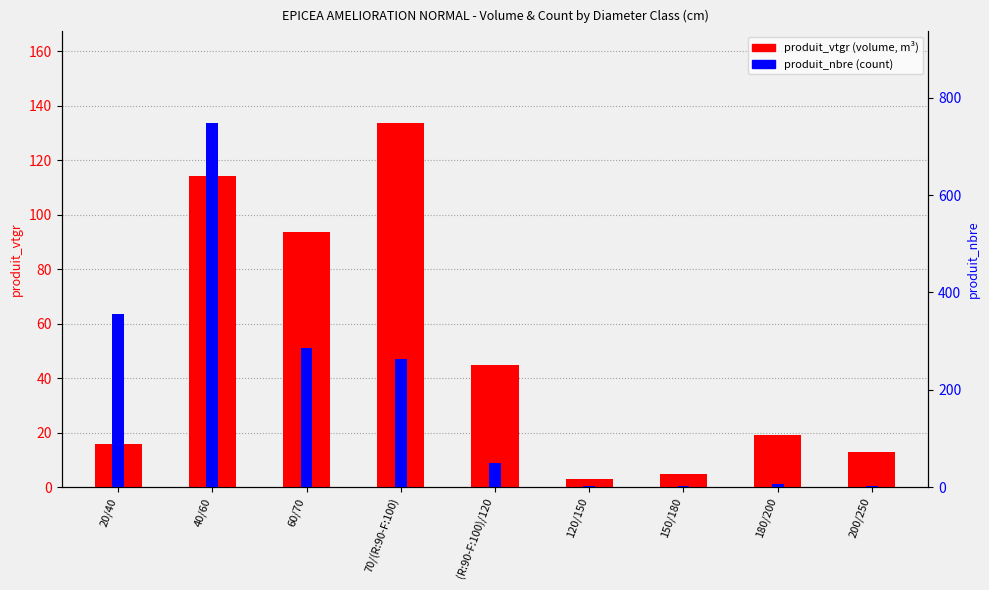

Is the value of produit_vtgr at 40/60 greater than the value of produit_nbre at 150/180?

Yes